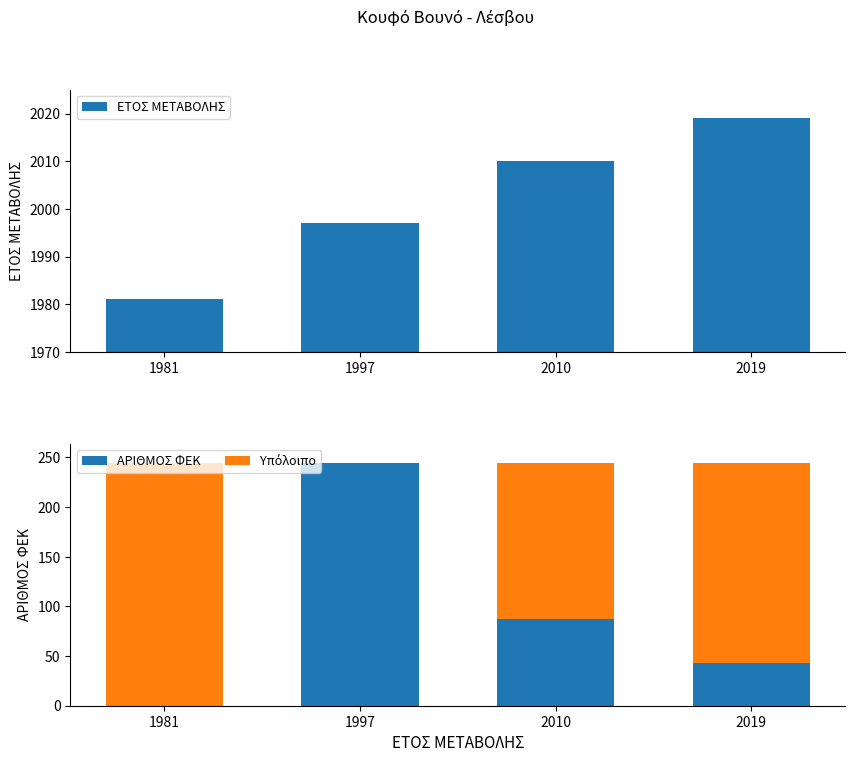

Count the number of categories in the chart.

4